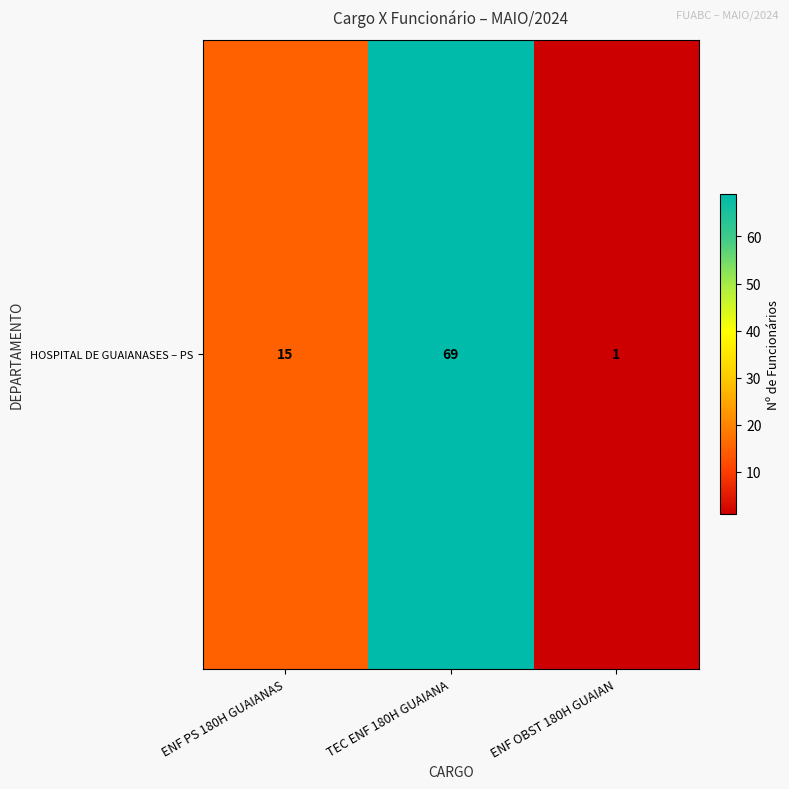

The value at ENF PS 180H GUAIANAS is 15. True or false?

True